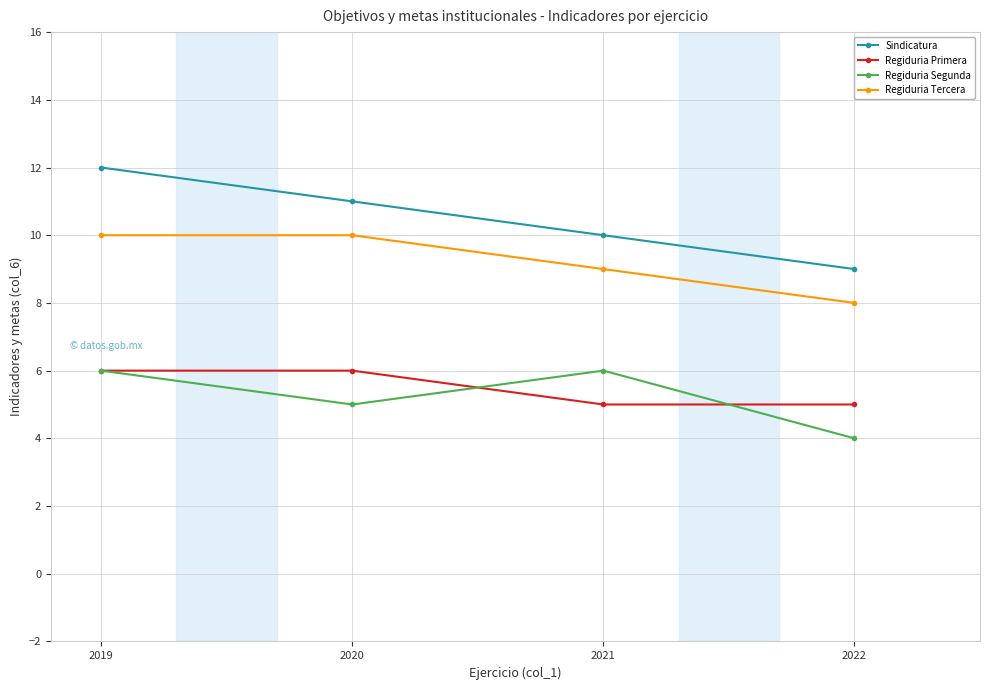

What is the smallest value displayed?

4